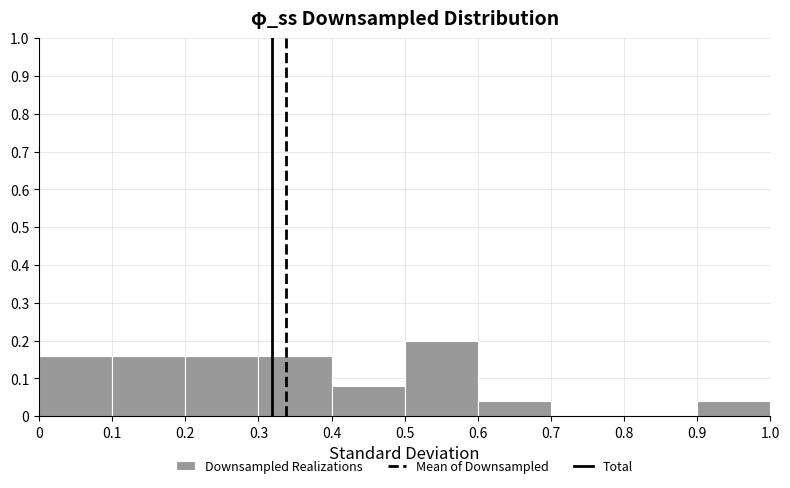

Over which range of the x-axis is the bar tallest?

0.5 to 0.6